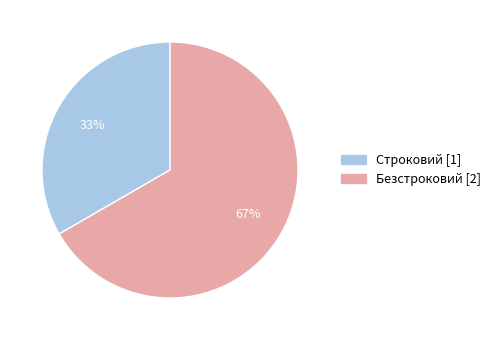

To the nearest percent, what percentage of the pie is Строковий?

33%